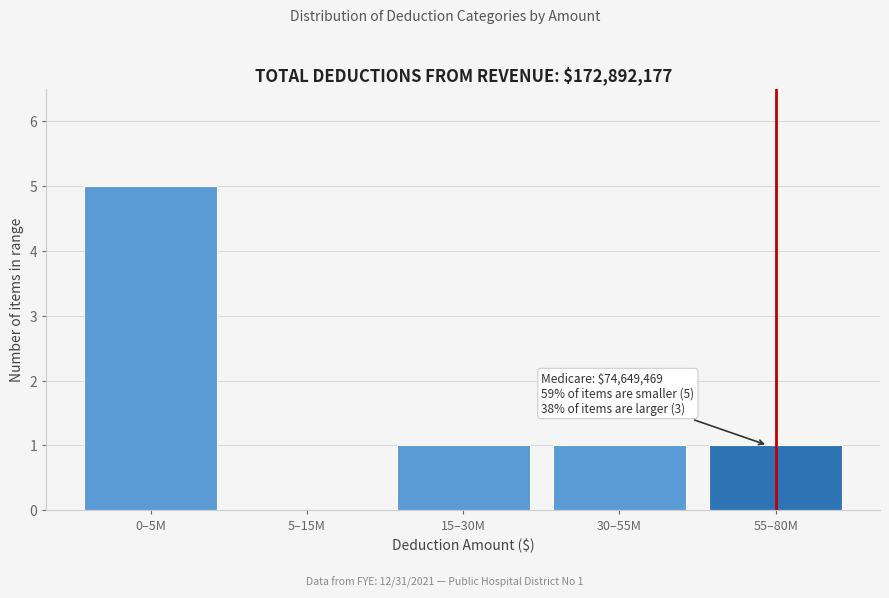

Reading left to right, transcribe all the data shown in this chart.

0–5M=5	5–15M=0	15–30M=1	30–55M=1	55–80M=1